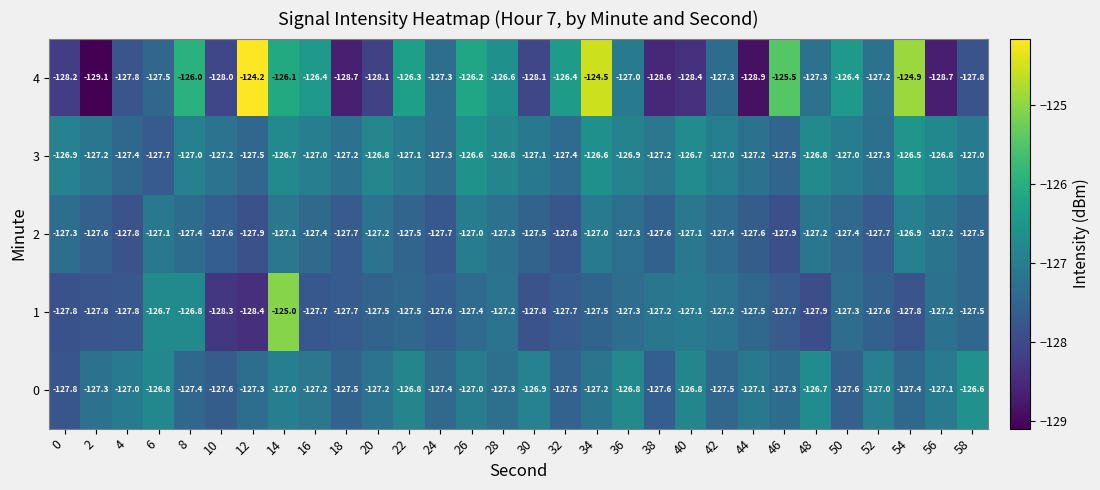

What is the highest value of the 0 series?

-126.6